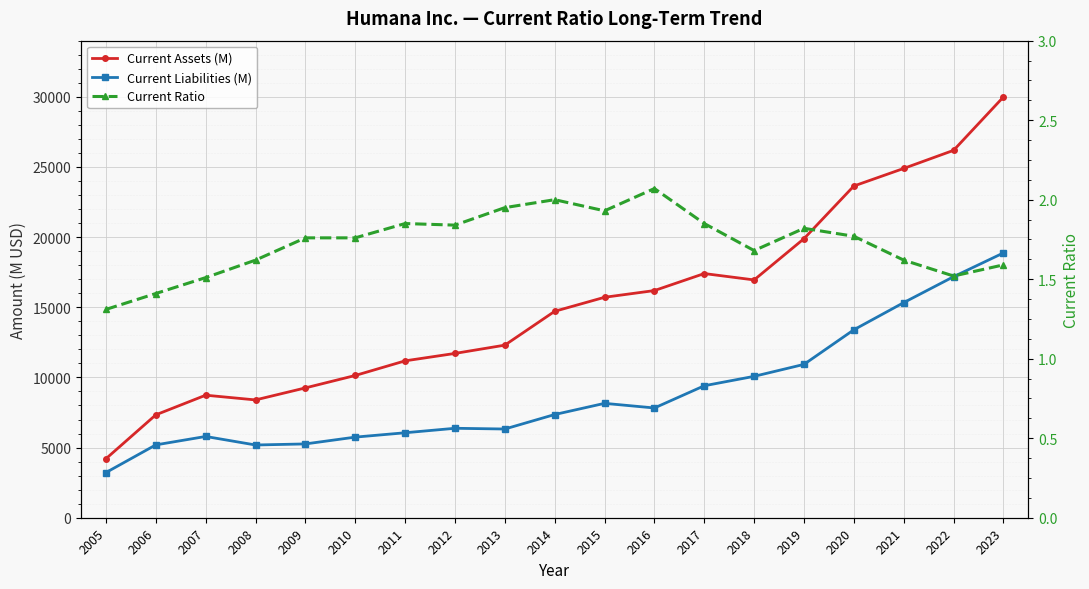

List the labels in order of Current Liabilities (M) value, smallest first.

2005, 2008, 2006, 2009, 2010, 2007, 2011, 2013, 2012, 2014, 2016, 2015, 2017, 2018, 2019, 2020, 2021, 2022, 2023